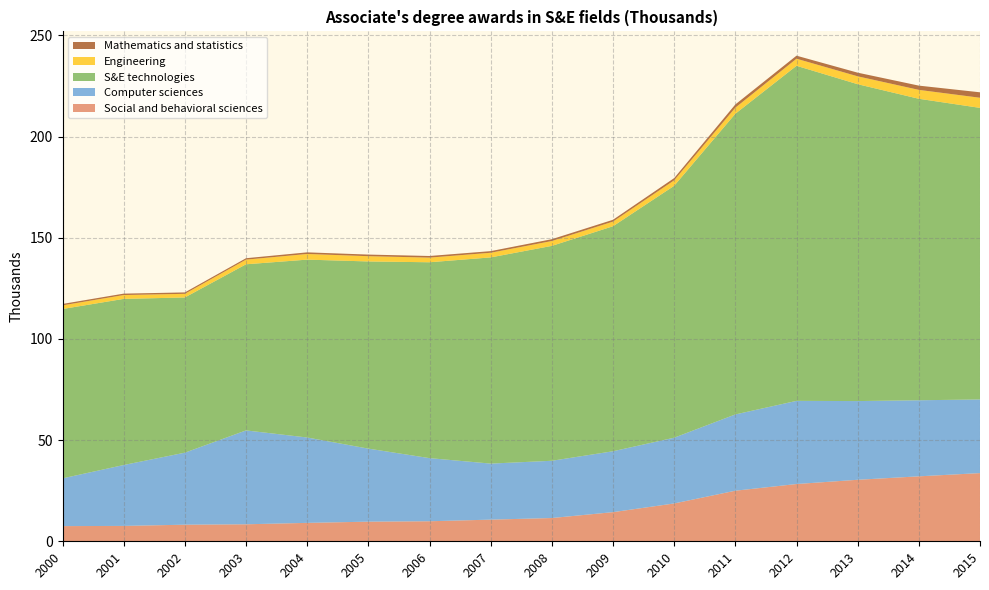

Reading left to right, extract all data points from this chart.

Social and behavioral sciences: 7.5	7.6	8.2	8.4	9.1	9.7	9.9	10.7	11.5	14.4	18.7	25.0	28.3	30.4	32.1	33.7
Computer sciences: 23.6	30.1	35.6	46.4	42.2	36.1	31.2	27.7	28.3	30.1	32.5	37.7	41.1	38.9	37.6	36.4
S&E technologies: 83.7	82.1	76.7	82.1	87.9	92.5	96.8	101.9	106.2	111.2	124.5	148.6	165.6	156.6	149.0	144.1
Engineering: 1.8	1.9	1.8	2.3	2.8	2.6	2.3	2.3	2.4	2.3	2.7	3.0	3.5	3.9	4.4	5.0
Mathematics and statistics: 0.7	0.7	0.7	0.7	0.8	0.8	0.8	0.8	0.9	0.9	1.1	1.6	1.5	1.8	2.1	2.7